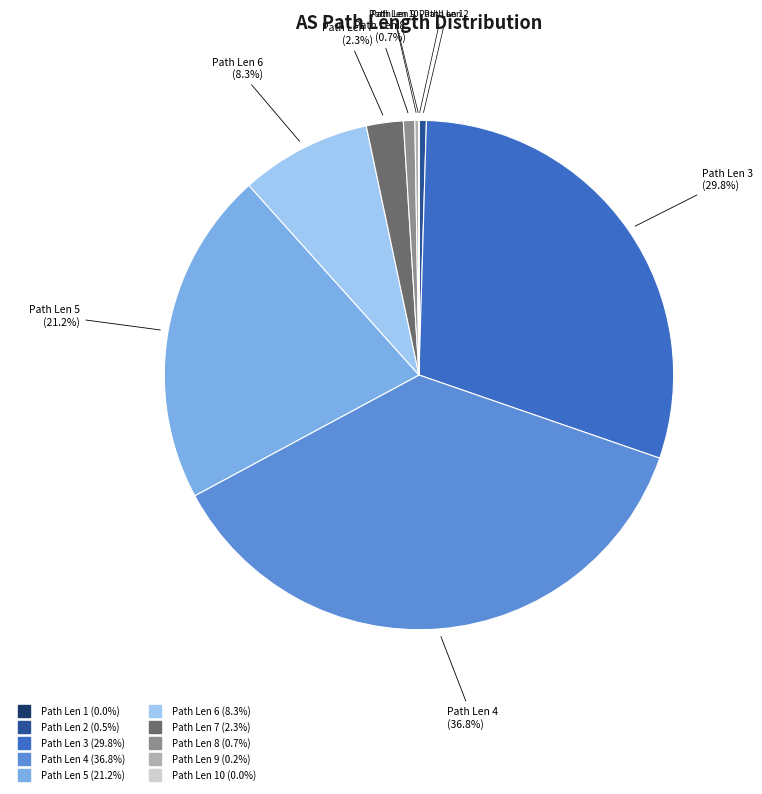

Does any single category account for the majority?

No